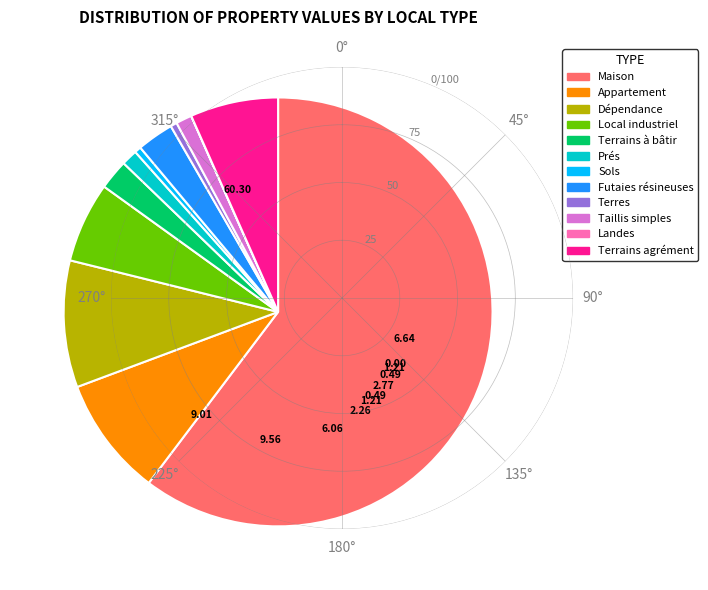

Does any single category account for the majority?

Yes